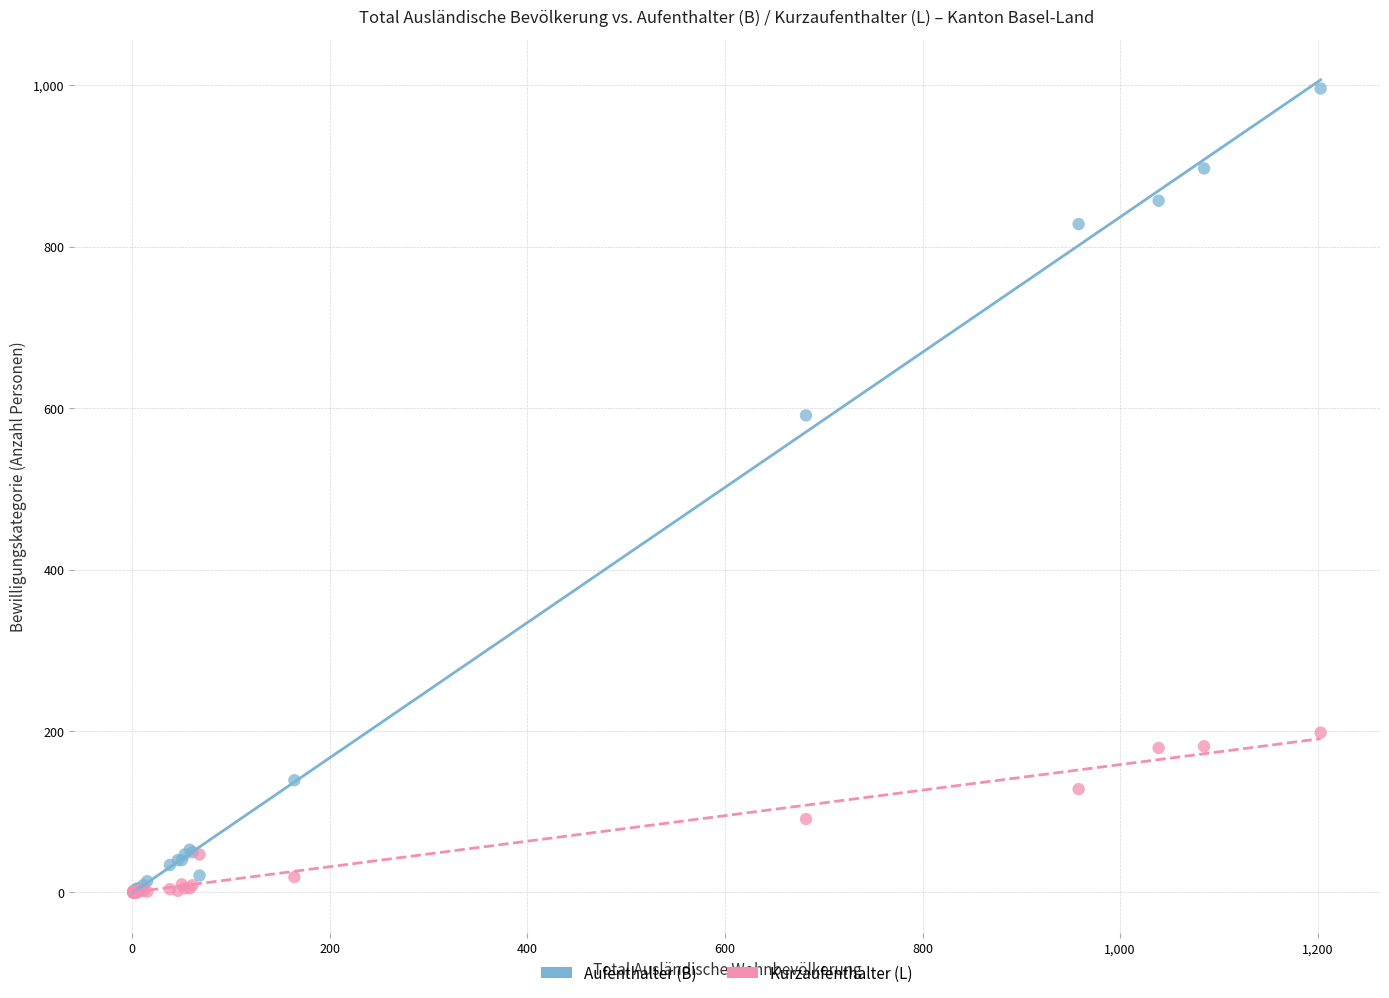

Across all series, what Y value is closest to 498?

591